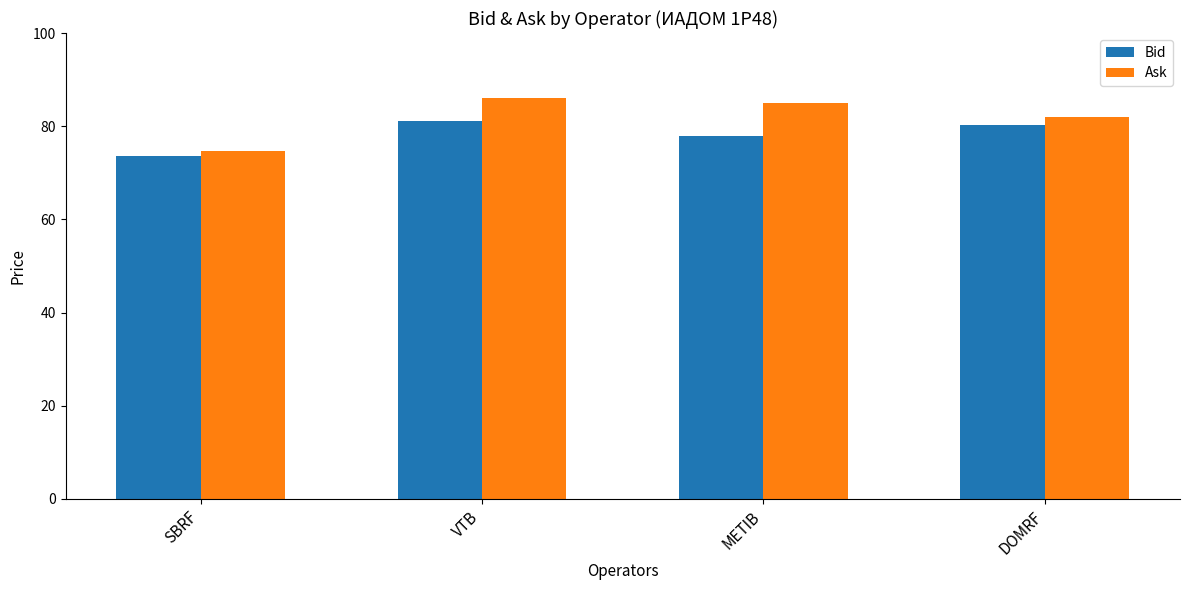

List the labels in order of Ask value, largest first.

VTB, METIB, DOMRF, SBRF